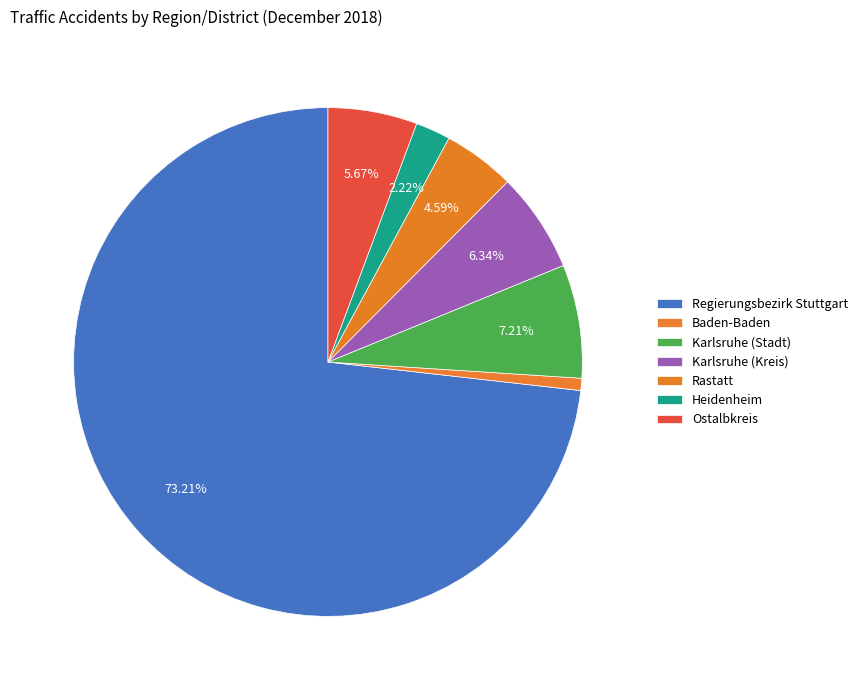

Which has a higher value, Regierungsbezirk Stuttgart or Heidenheim?

Regierungsbezirk Stuttgart